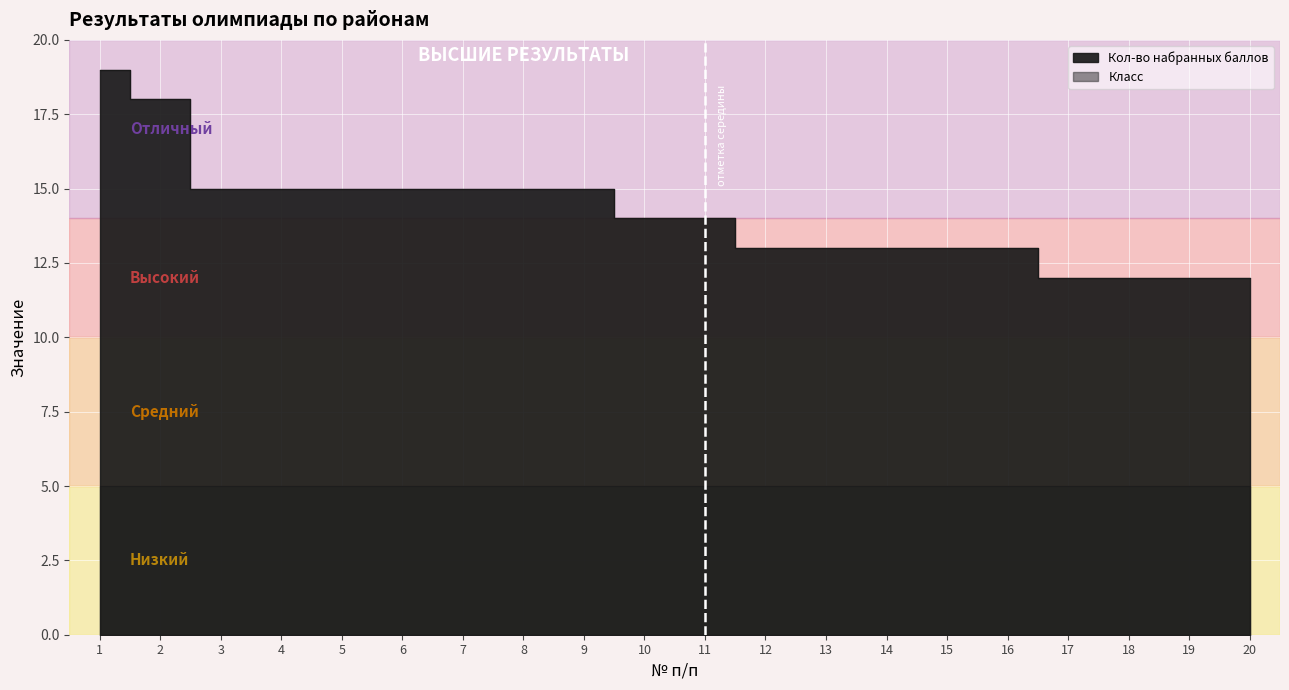

What is the value of the 16th point from the left?

13